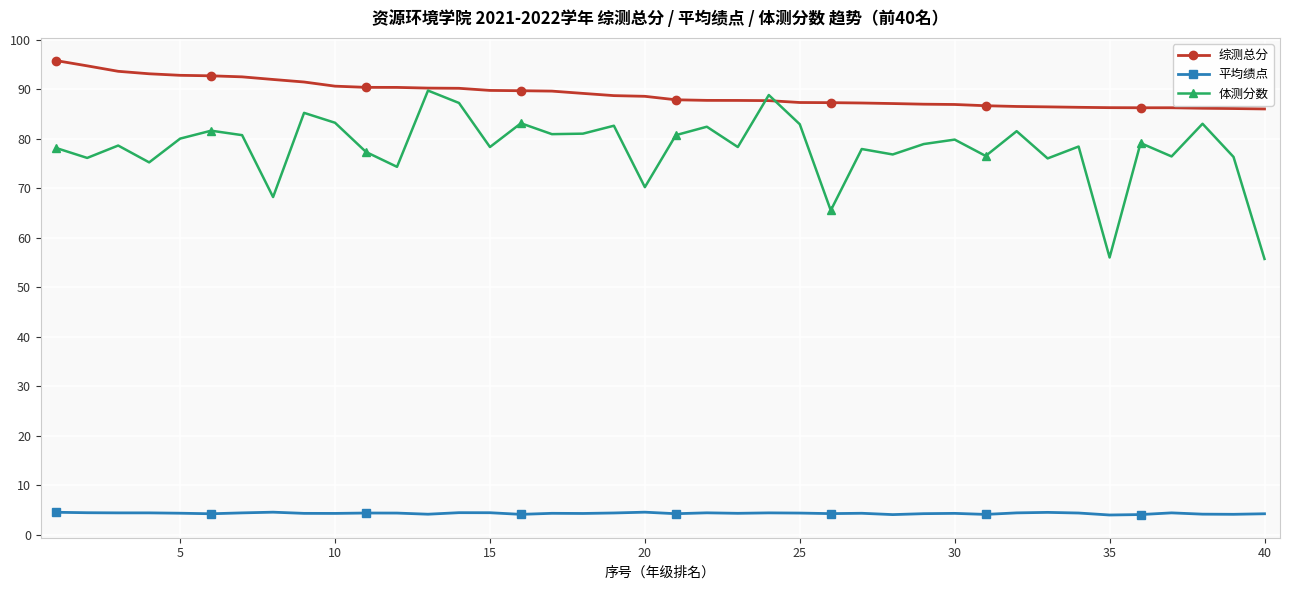

How many 平均绩点 values are between 4 and 5?

40